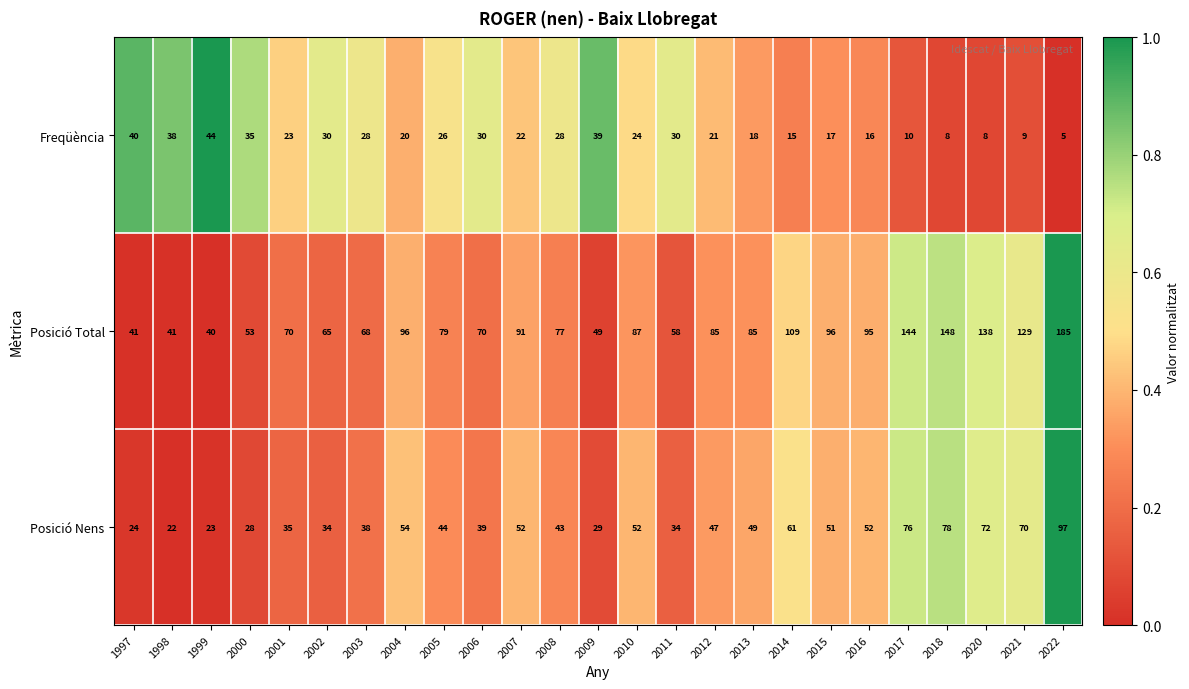

The value of Freqüència at 2009 is 56. True or false?

False